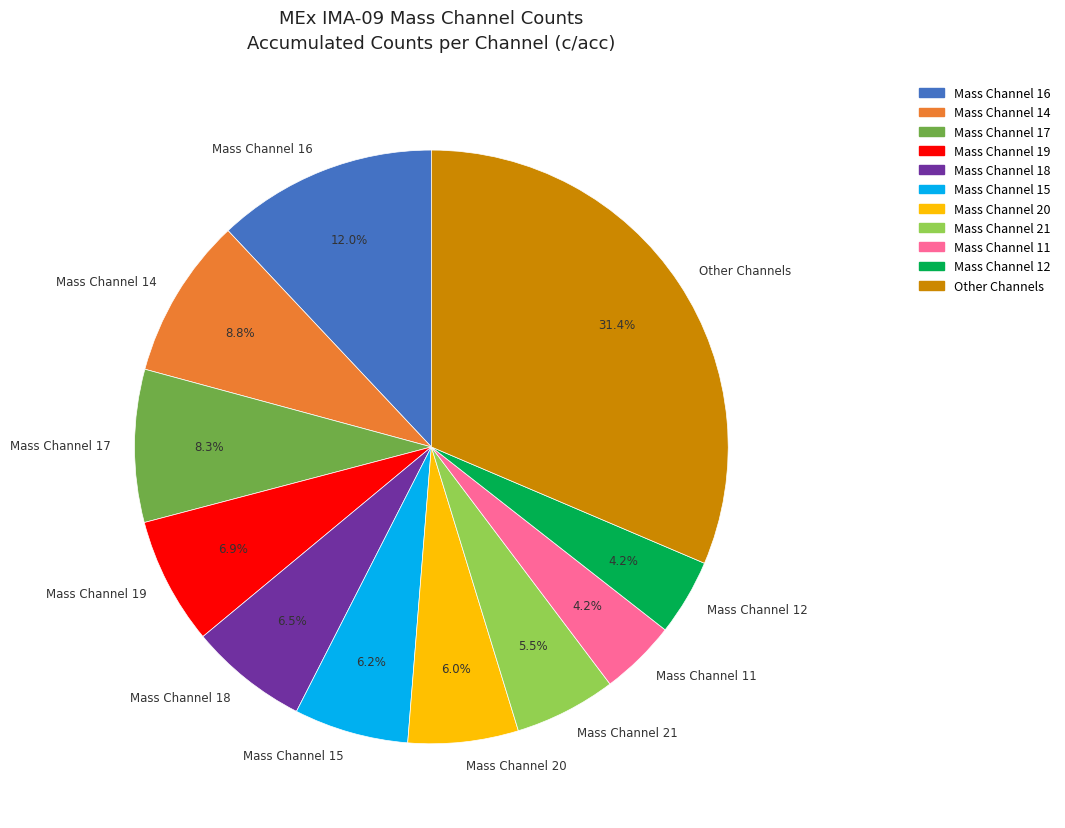

Is there a majority slice in this chart?

No